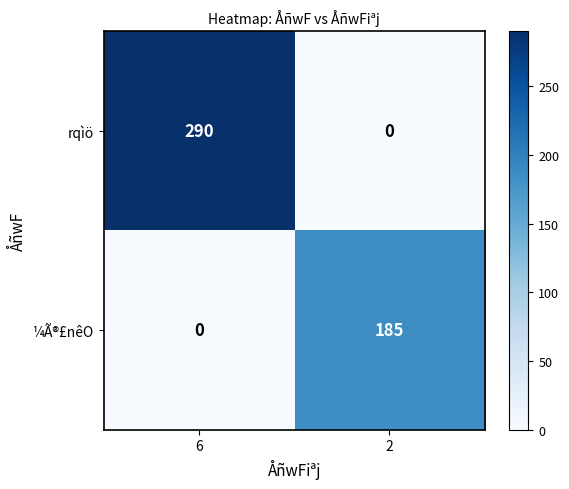

Reading right to left, extract all data points from this chart.

rqìö: 2=0	6=290
¼Ã®£nêO: 2=185	6=0